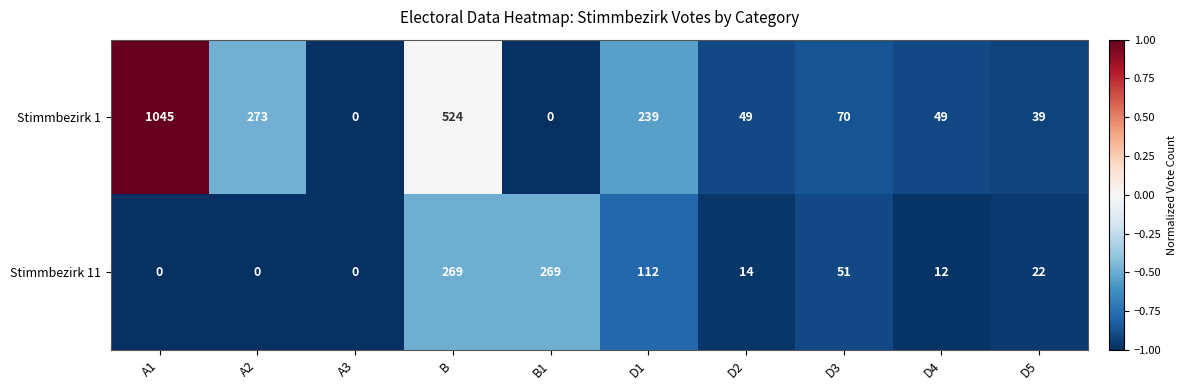

Reading left to right, what are all the values shown in this chart?

Stimmbezirk 1: A1=1045	A2=273	A3=0	B=524	B1=0	D1=239	D2=49	D3=70	D4=49	D5=39
Stimmbezirk 11: A1=0	A2=0	A3=0	B=269	B1=269	D1=112	D2=14	D3=51	D4=12	D5=22